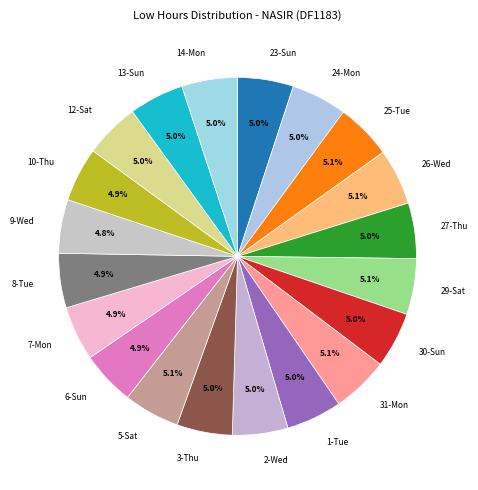

The 14-Mon slice represents 5% of the pie. True or false?

True